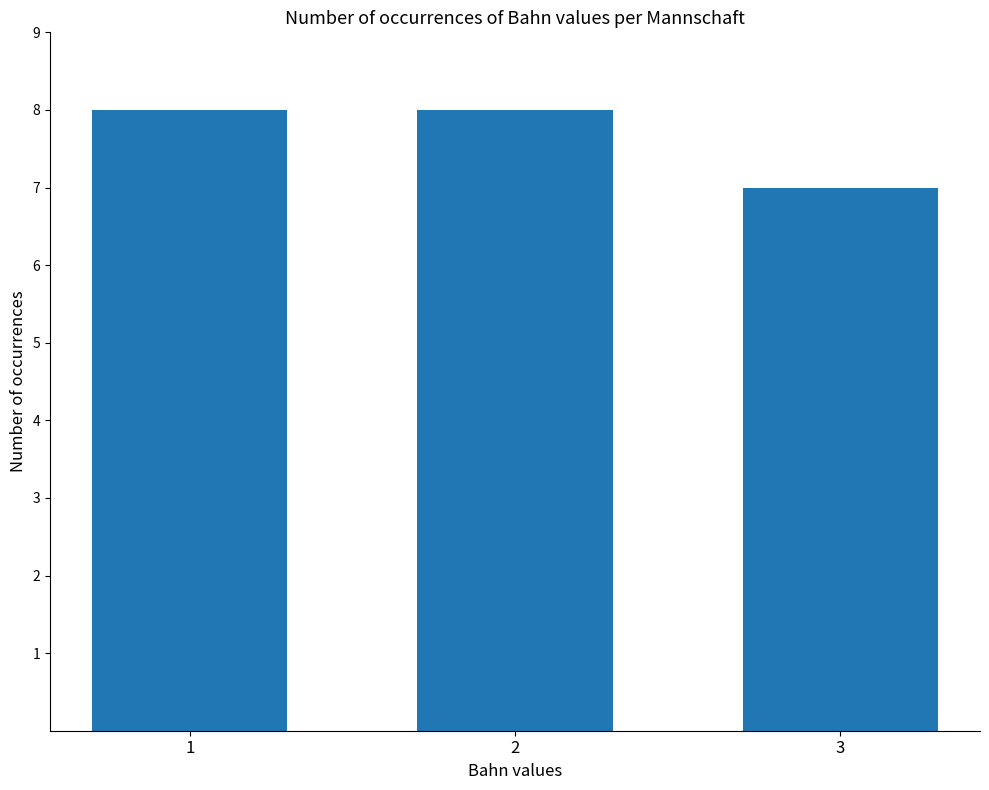

Is it true that the value at 3 is 10?

False